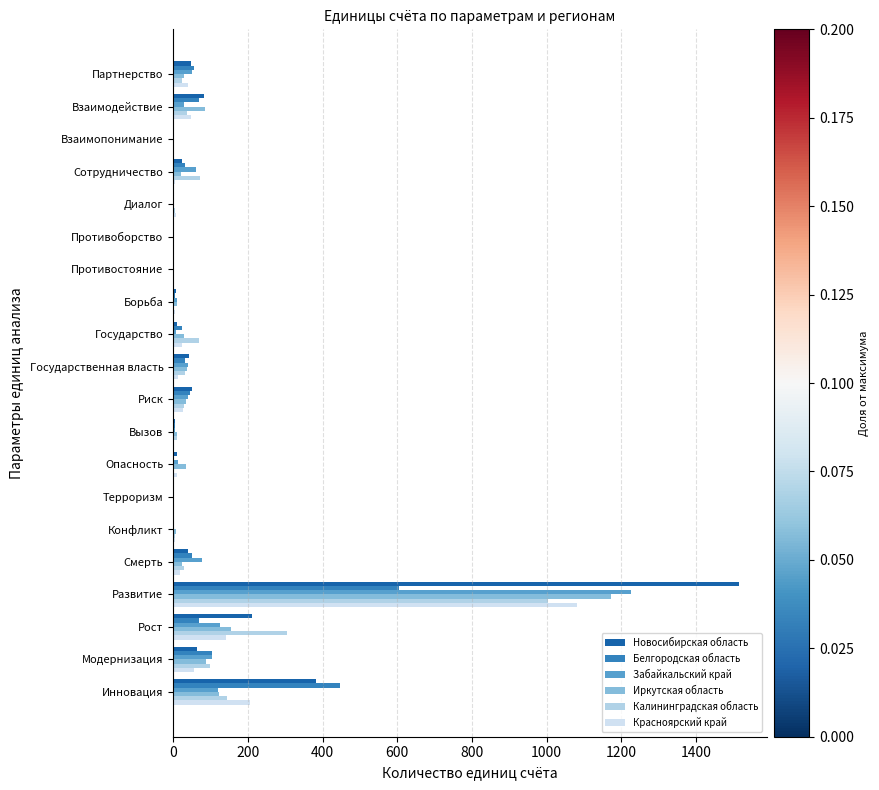

How many categories are shown in the chart?

20